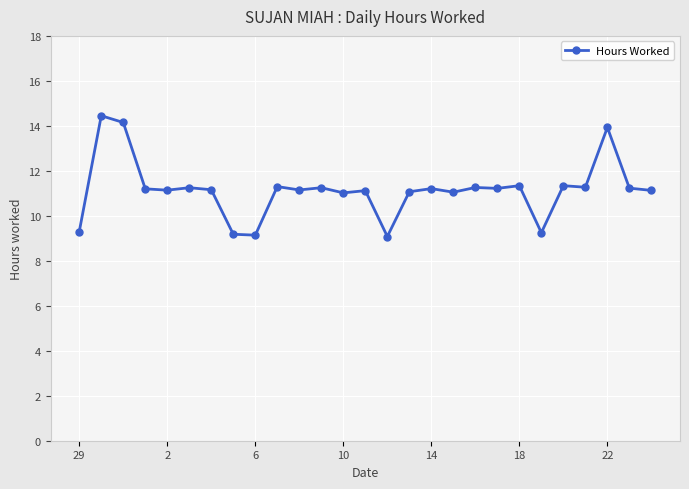

What is the minimum value shown in the chart?

9.1